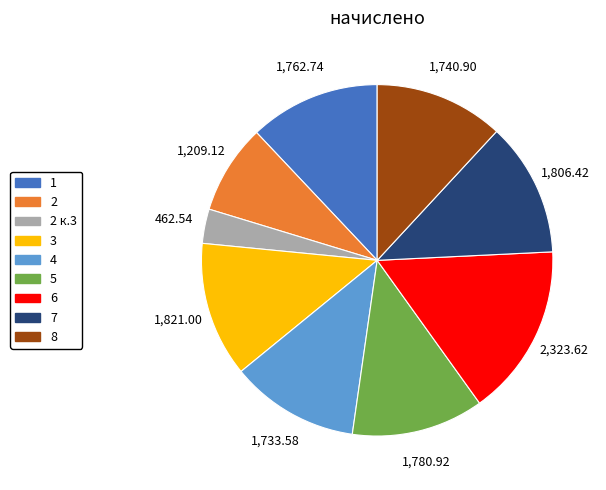

Does any single category account for the majority?

No